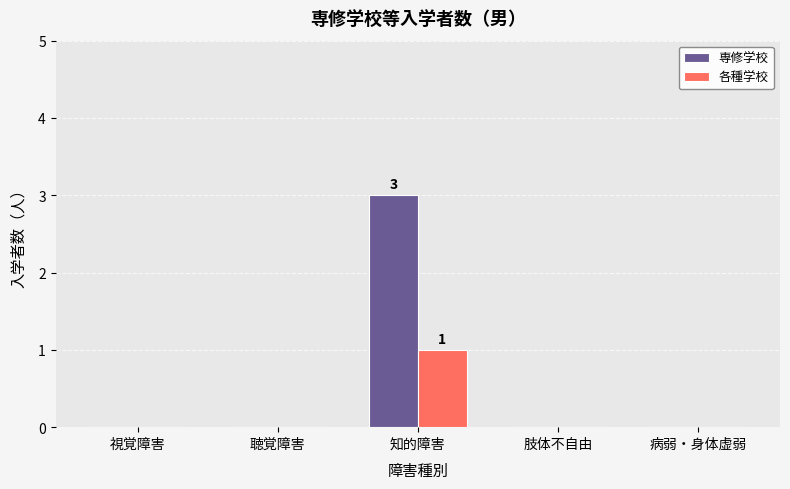

Which series has the largest total across all categories?

専修学校